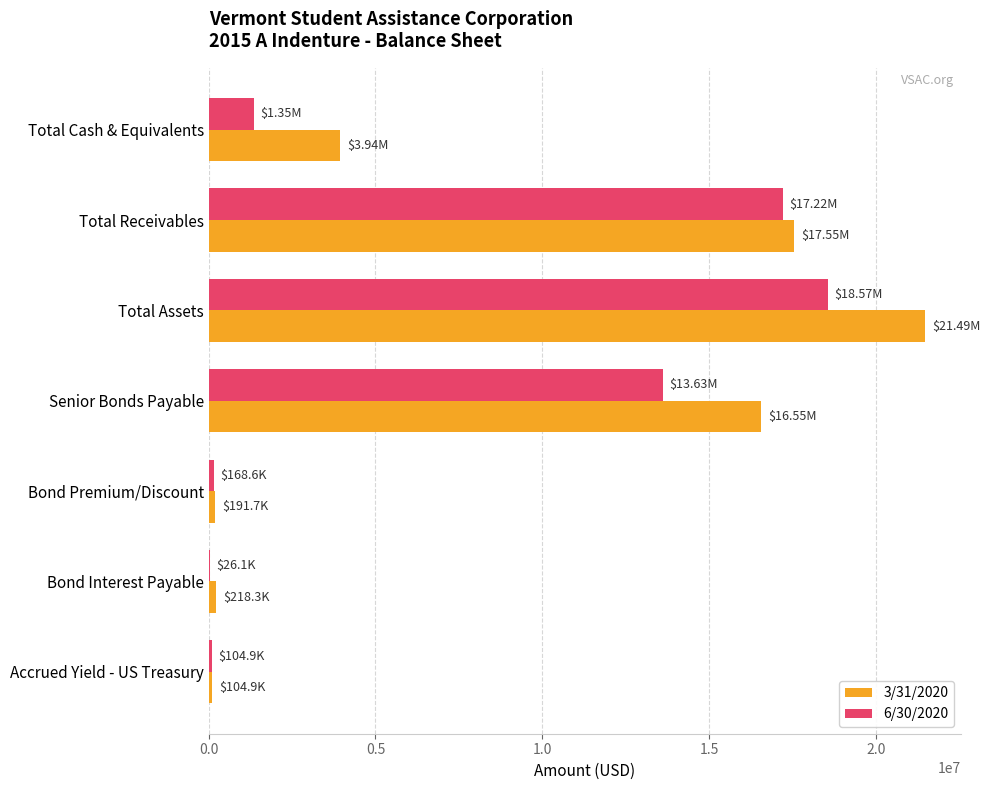

What is the total value across all series at Total Cash & Equivalents?

5287575.2